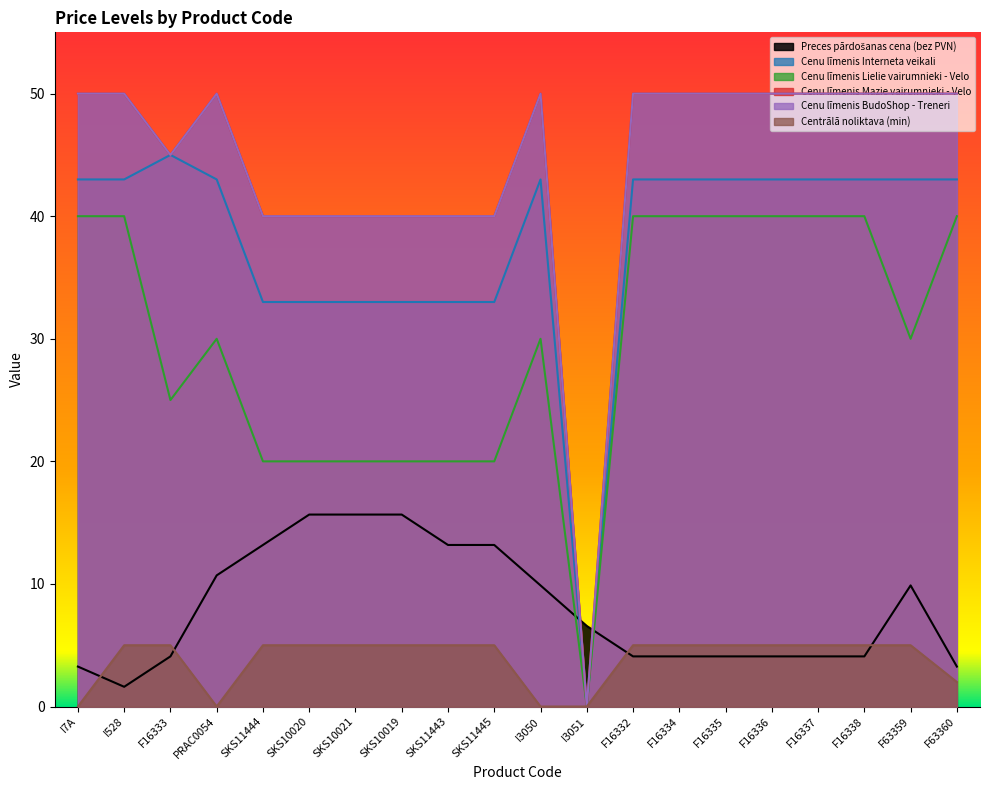

What is the spread (max minus min) of values at SKS10019?

35.0